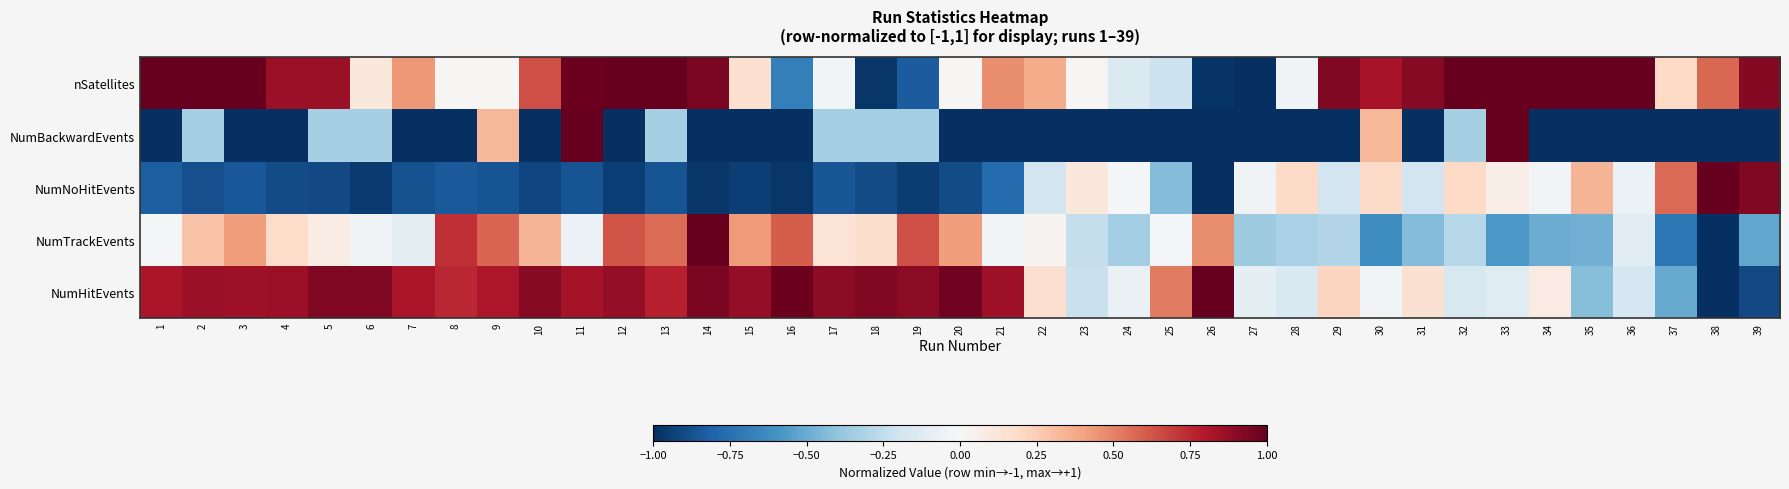

Reading left to right, list all the values displayed in this chart.

NumHitEvents: 1=0.8	2=0.9	3=0.8	4=0.9	5=0.9	6=0.9	7=0.8	8=0.8	9=0.8	10=0.9	11=0.8	12=0.9	13=0.8	14=0.9	15=0.9	16=1.0	17=0.9	18=0.9	19=0.9	20=1.0	21=0.8	22=0.2	23=-0.2	24=-0.1	25=0.5	26=1.0	27=-0.1	28=-0.2	29=0.2	30=-0.0	31=0.2	32=-0.2	33=-0.1	34=0.1	35=-0.4	36=-0.2	37=-0.5	38=-1.0	39=-0.9
NumTrackEvents: 1=-0.0	2=0.3	3=0.4	4=0.2	5=0.1	6=-0.0	7=-0.1	8=0.7	9=0.6	10=0.3	11=-0.1	12=0.6	13=0.6	14=1.0	15=0.4	16=0.6	17=0.1	18=0.2	19=0.6	20=0.4	21=-0.0	22=0.0	23=-0.2	24=-0.3	25=-0.0	26=0.5	27=-0.4	28=-0.3	29=-0.3	30=-0.6	31=-0.4	32=-0.3	33=-0.6	34=-0.5	35=-0.5	36=-0.1	37=-0.7	38=-1.0	39=-0.5
NumNoHitEvents: 1=-0.8	2=-0.9	3=-0.8	4=-0.9	5=-0.9	6=-1.0	7=-0.9	8=-0.8	9=-0.9	10=-0.9	11=-0.9	12=-0.9	13=-0.9	14=-1.0	15=-0.9	16=-1.0	17=-0.9	18=-0.9	19=-0.9	20=-0.9	21=-0.8	22=-0.2	23=0.1	24=-0.0	25=-0.4	26=-1.0	27=-0.0	28=0.2	29=-0.2	30=0.2	31=-0.2	32=0.2	33=0.1	34=-0.0	35=0.3	36=-0.1	37=0.6	38=1.0	39=0.9
NumBackwardEvents: 1=-1.0	2=-0.3	3=-1.0	4=-1.0	5=-0.3	6=-0.3	7=-1.0	8=-1.0	9=0.3	10=-1.0	11=1.0	12=-1.0	13=-0.3	14=-1.0	15=-1.0	16=-1.0	17=-0.3	18=-0.3	19=-0.3	20=-1.0	21=-1.0	22=-1.0	23=-1.0	24=-1.0	25=-1.0	26=-1.0	27=-1.0	28=-1.0	29=-1.0	30=0.3	31=-1.0	32=-0.3	33=1.0	34=-1.0	35=-1.0	36=-1.0	37=-1.0	38=-1.0	39=-1.0
nSatellites: 1=1.0	2=1.0	3=1.0	4=0.9	5=0.9	6=0.1	7=0.4	8=0.0	9=0.0	10=0.6	11=1.0	12=1.0	13=1.0	14=0.9	15=0.2	16=-0.7	17=-0.0	18=-1.0	19=-0.8	20=0.0	21=0.5	22=0.4	23=0.0	24=-0.1	25=-0.2	26=-1.0	27=-1.0	28=-0.0	29=0.9	30=0.8	31=0.9	32=1.0	33=1.0	34=1.0	35=1.0	36=1.0	37=0.2	38=0.6	39=0.9